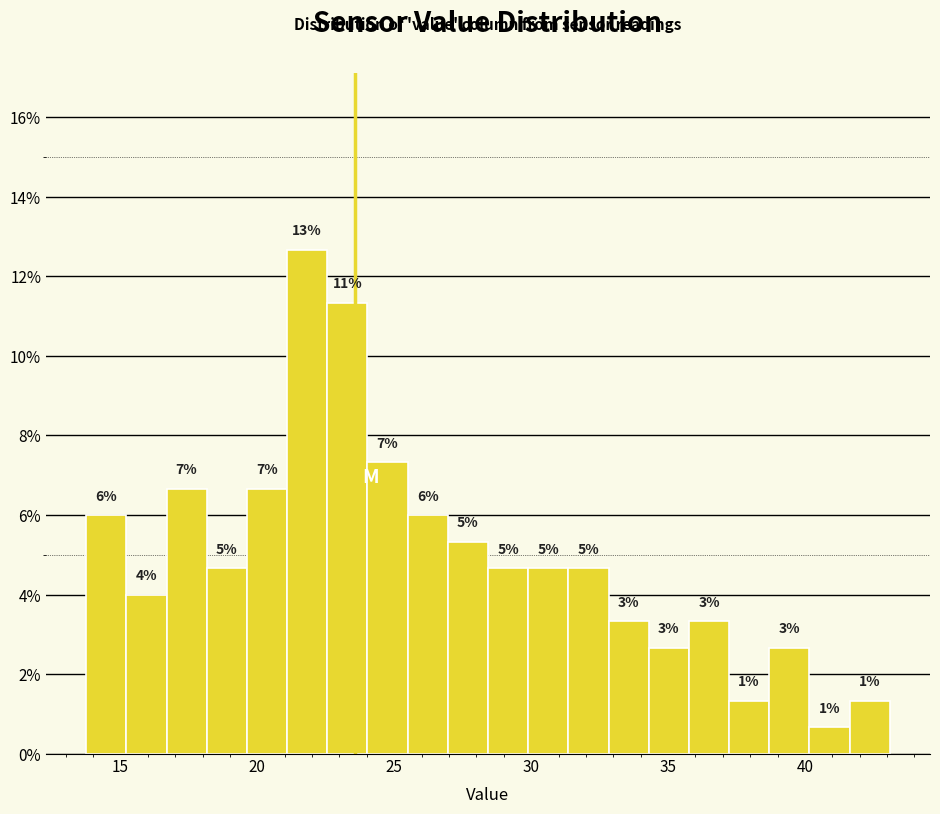

Around what value on the x-axis is the tallest bar? Give the approximate position of its centre, as read against the axis.

22.0